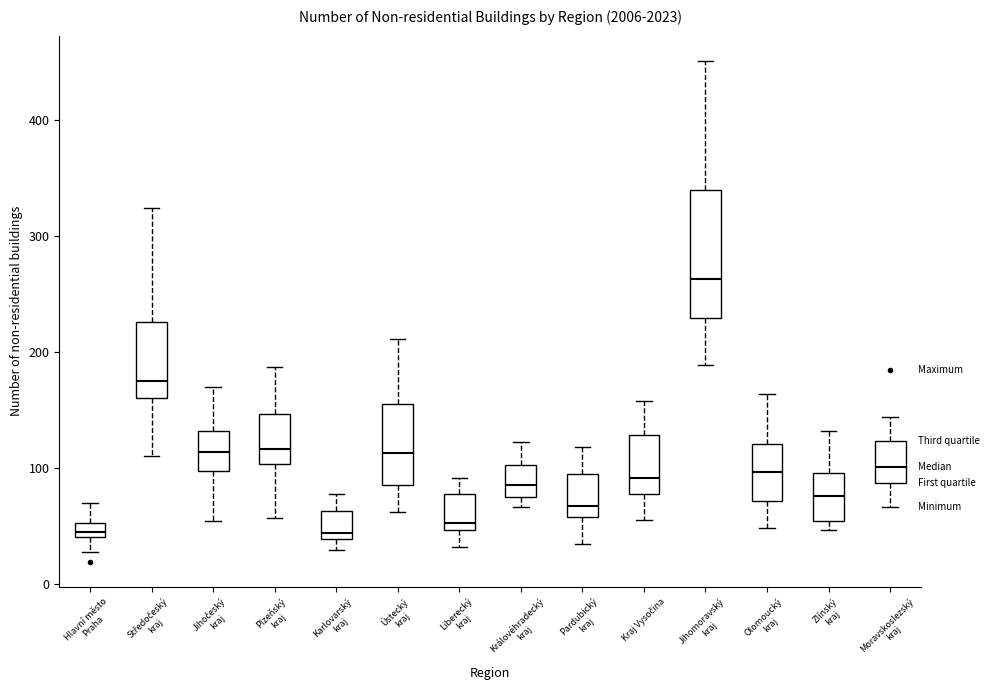

Which box is the tallest, from its lower edge to its upper edge?

Jihomoravský kraj